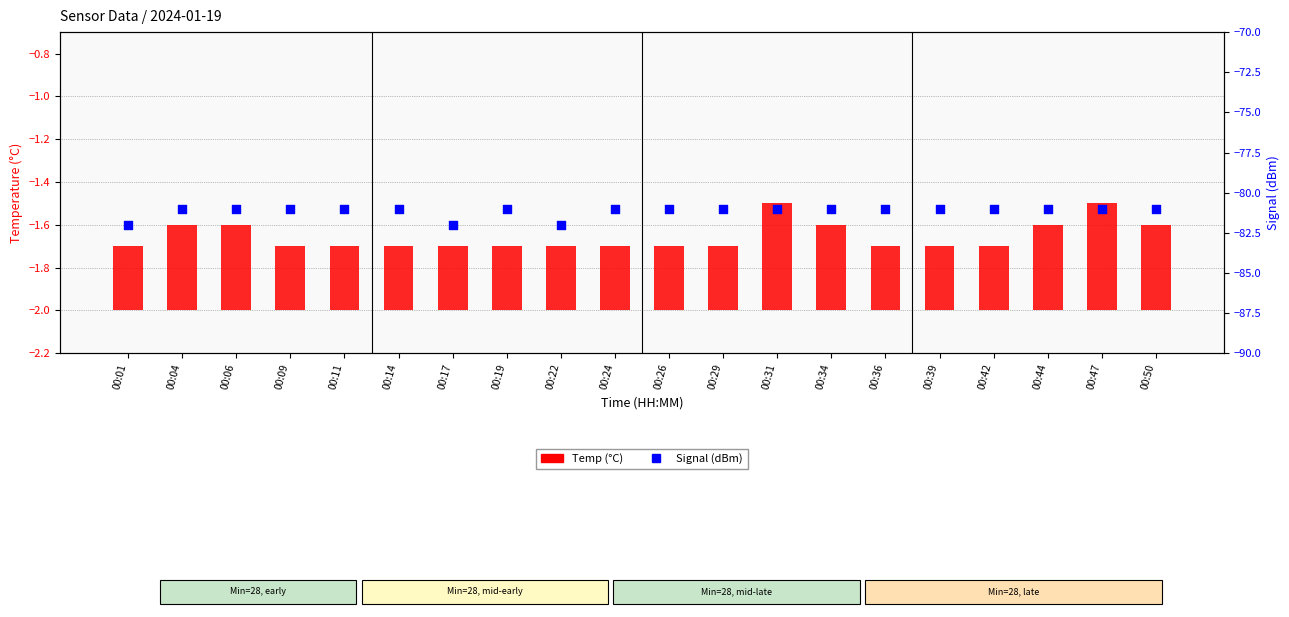

Which series contains the lowest Y value?

Signal (dBm)